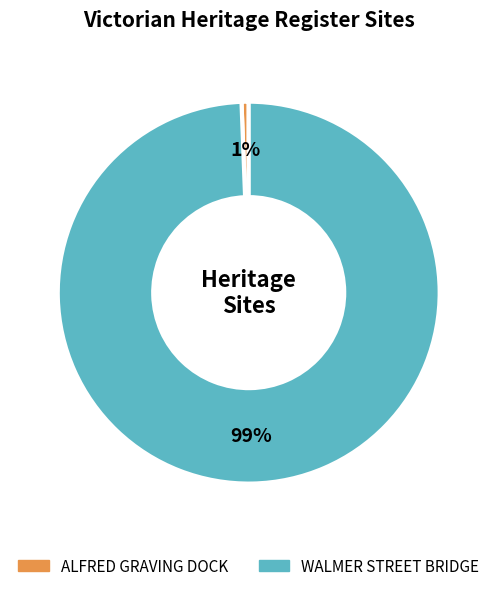

True or false: ALFRED GRAVING DOCK accounts for 1% of the total.

True